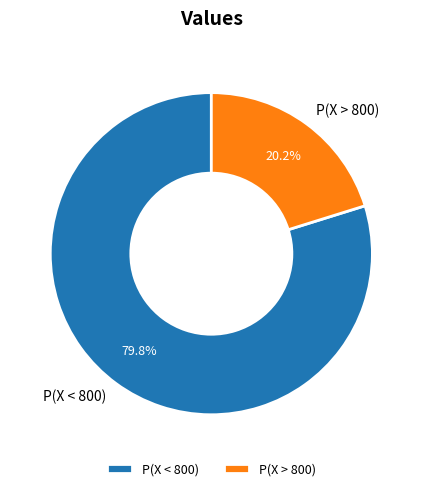

Rank the categories by value from highest to lowest.

P(X < 800), P(X > 800)